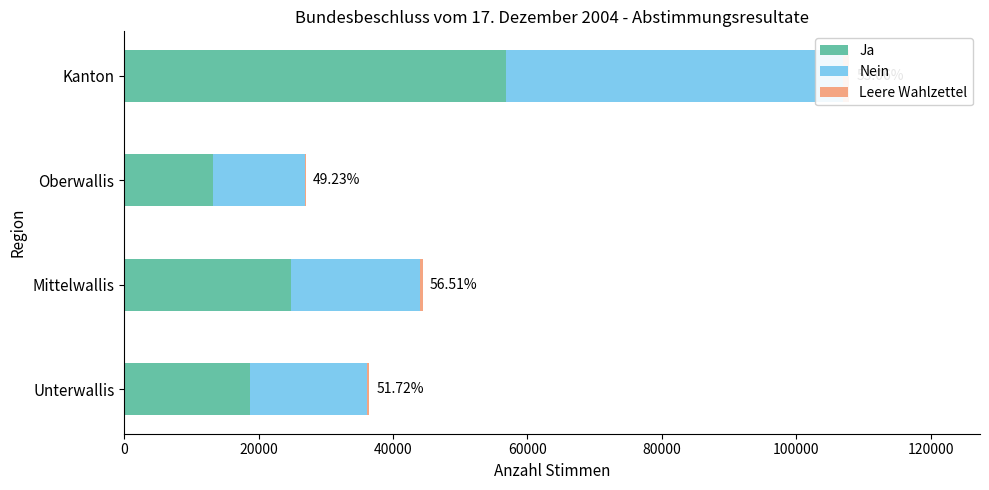

Is it true that Nein equals 31054 at 60000?

False